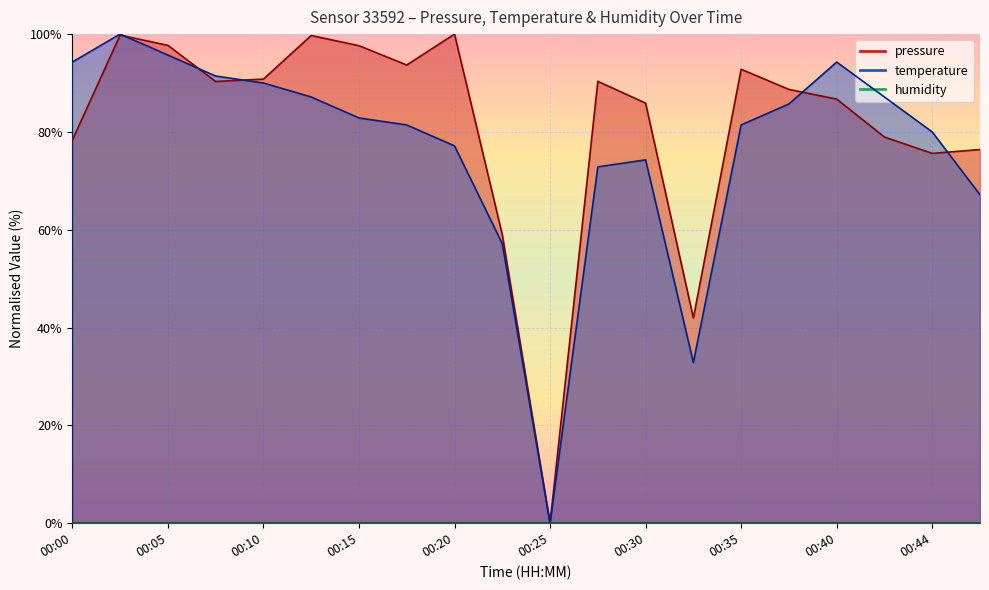

How many values in pressure are above zero?

19